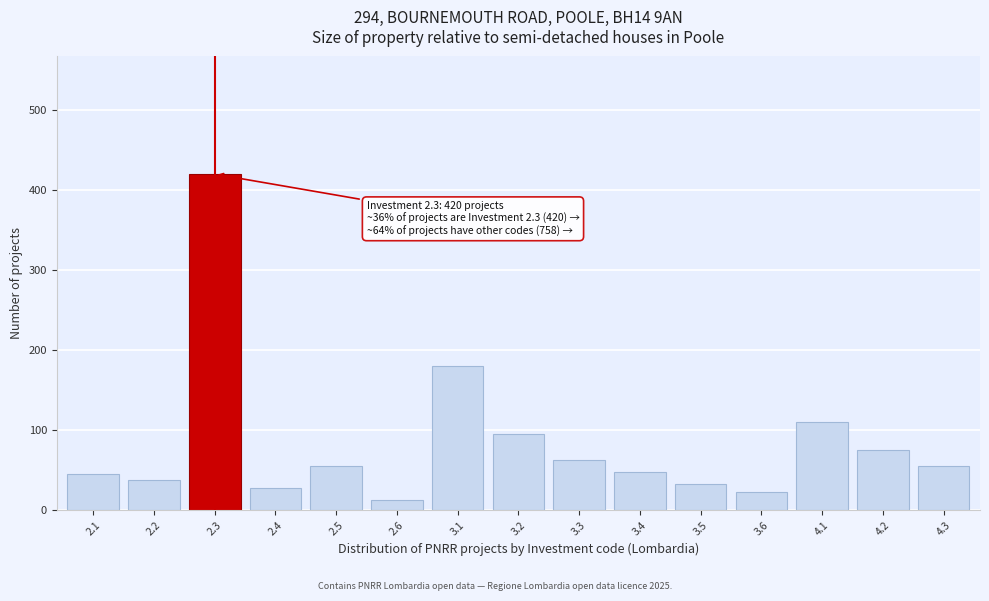

Reading left to right, transcribe all the data shown in this chart.

45	38	420	28	55	12	180	95	62	48	33	22	110	75	55